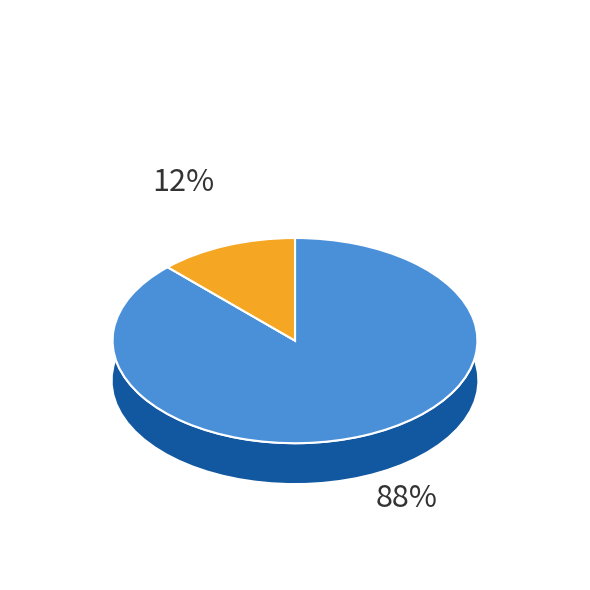

What percentage is the 99954 slice, to the nearest percent?

88%